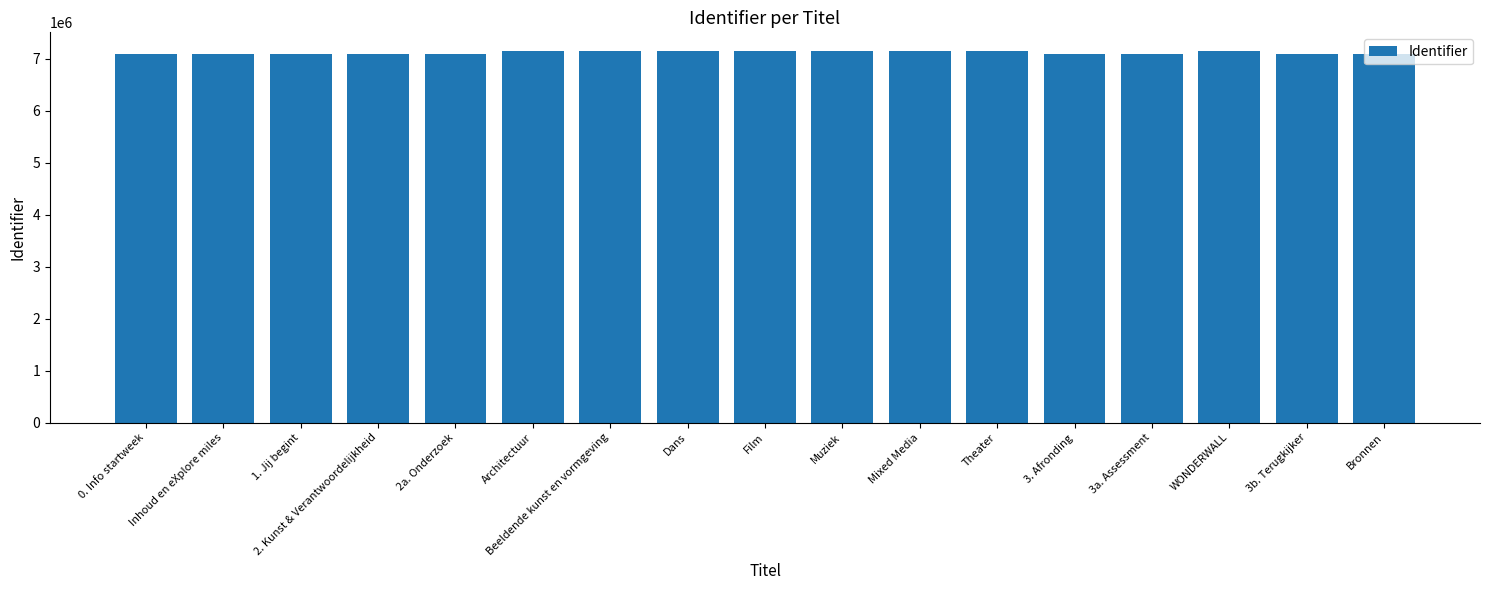

What is the smallest value displayed?

7094264